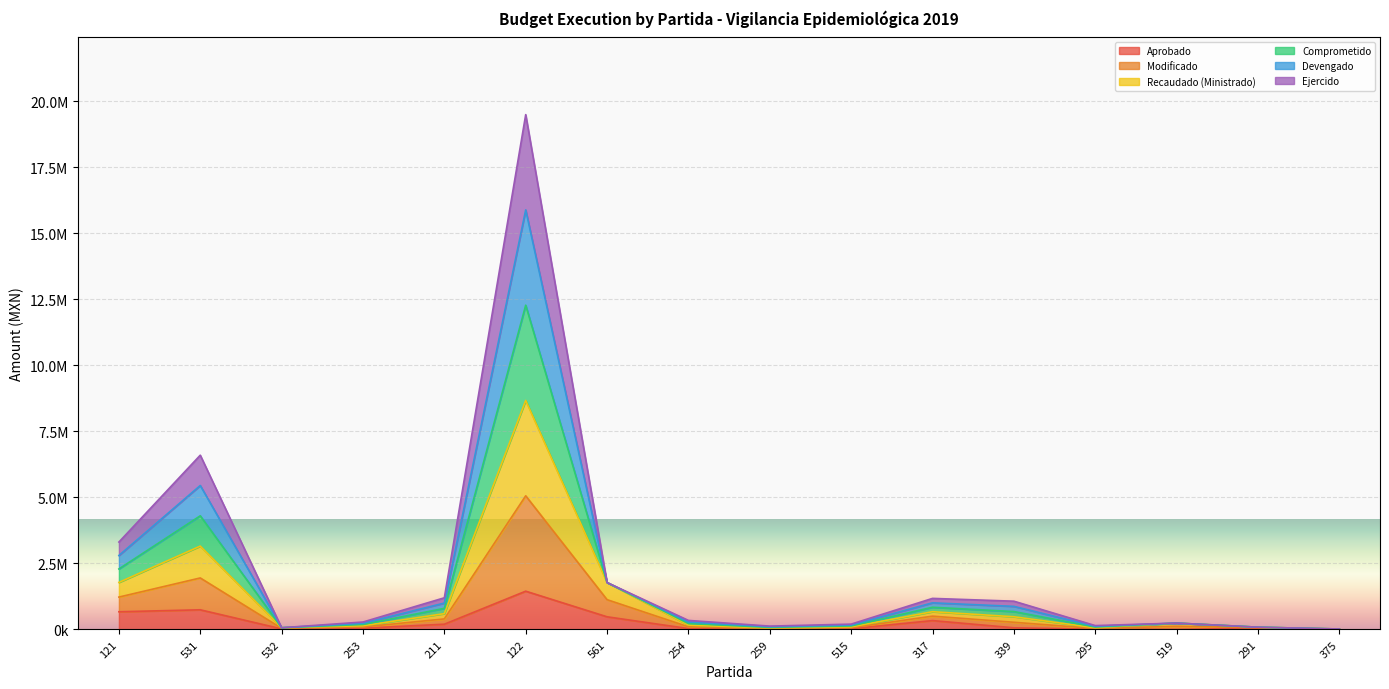

True or false: Comprometido and Devengado intersect in this chart.

False